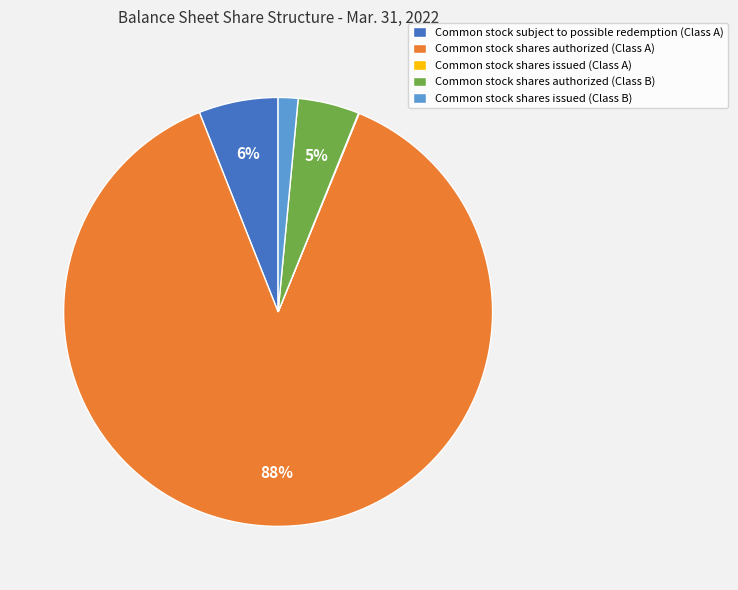

Does Common stock shares authorized (Class B) account for over 50% of the chart?

No